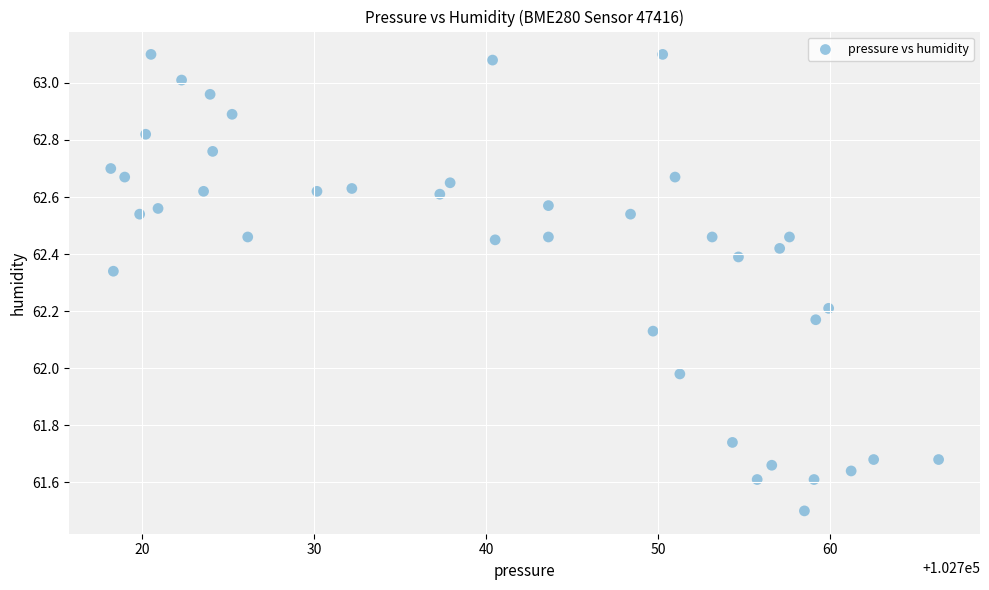

What is the range of X values (max minus min)?

48.2